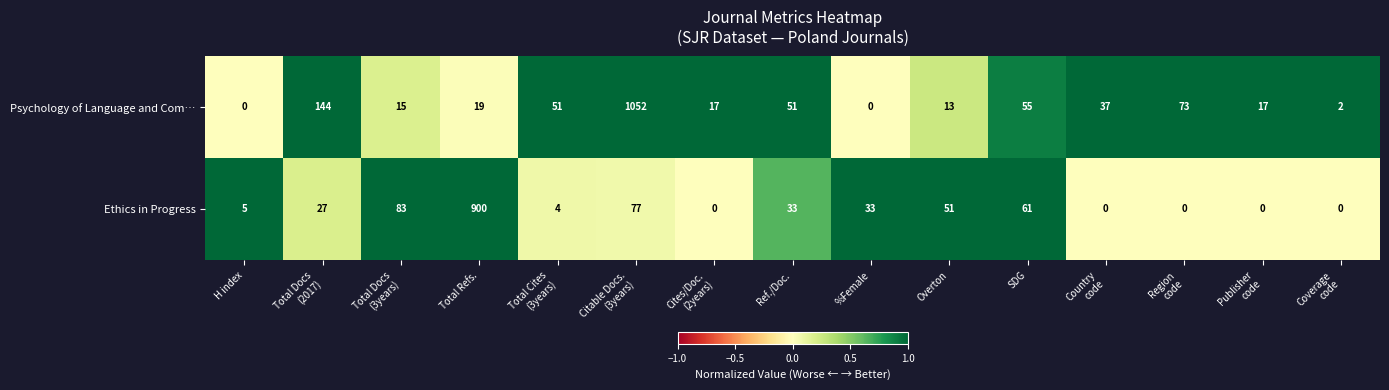

What is the average value of the Ethics in Progress series?

85